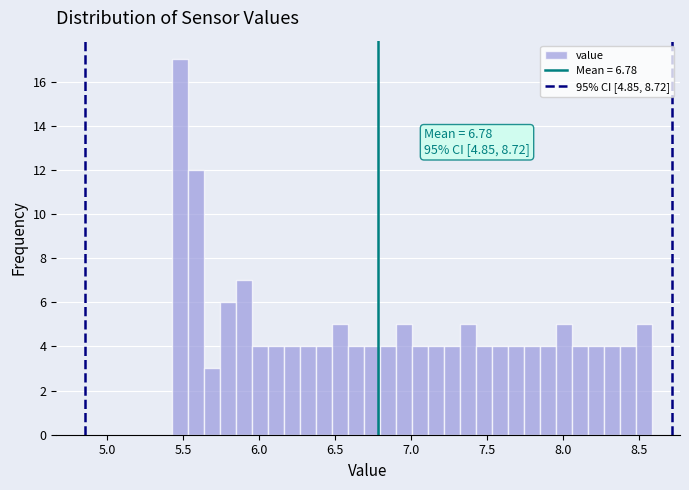

Read against the x-axis, roughly where is the centre of the tallest bar?

5.50